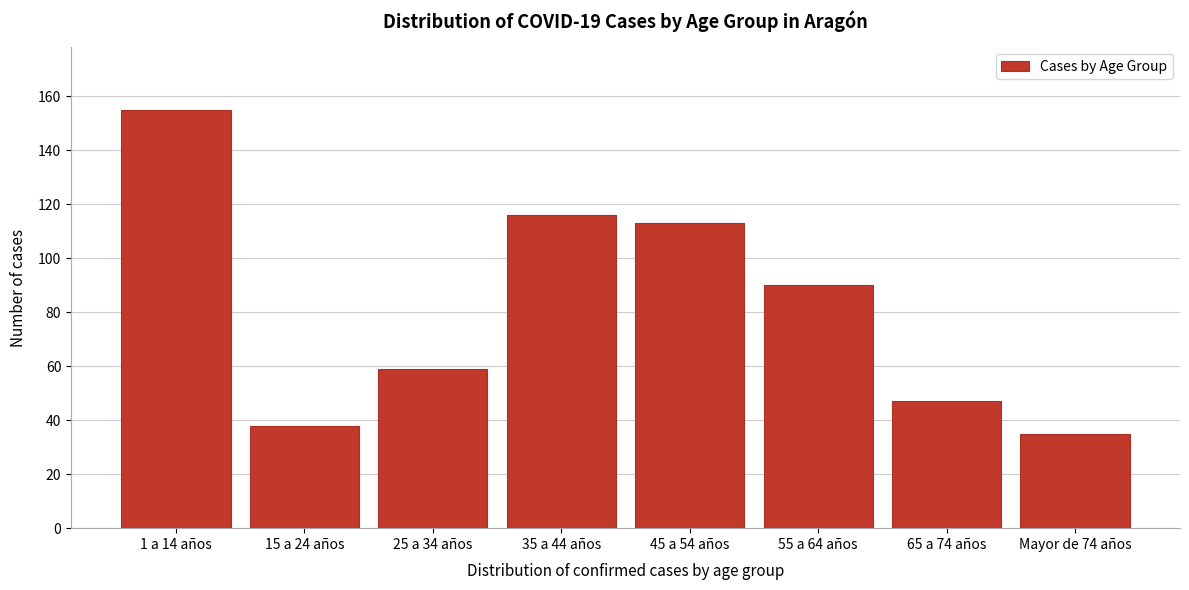

Reading left to right, extract all data points from this chart.

155	38	59	116	113	90	47	35